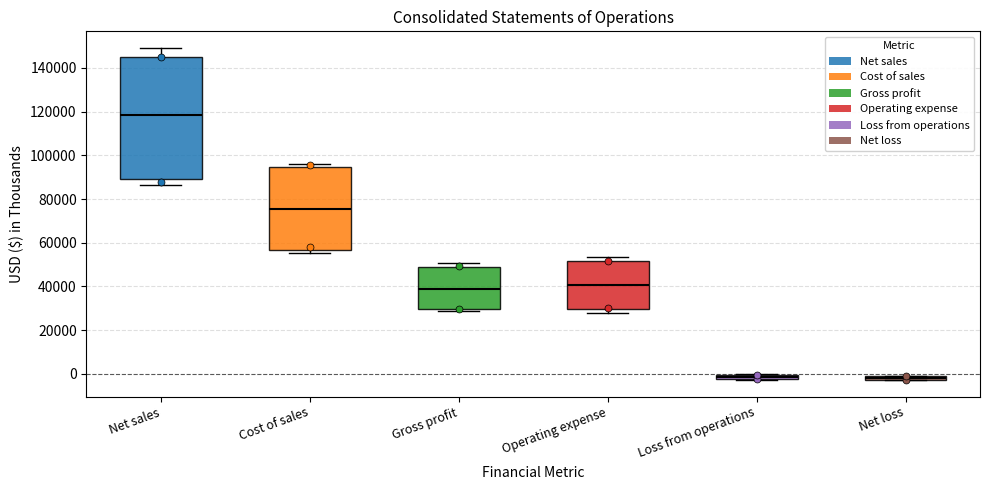

Where does the median line of the box for Gross profit sit on the y-axis? The values are not printed on the chart, so give them approximately, as read against the axis.

38000